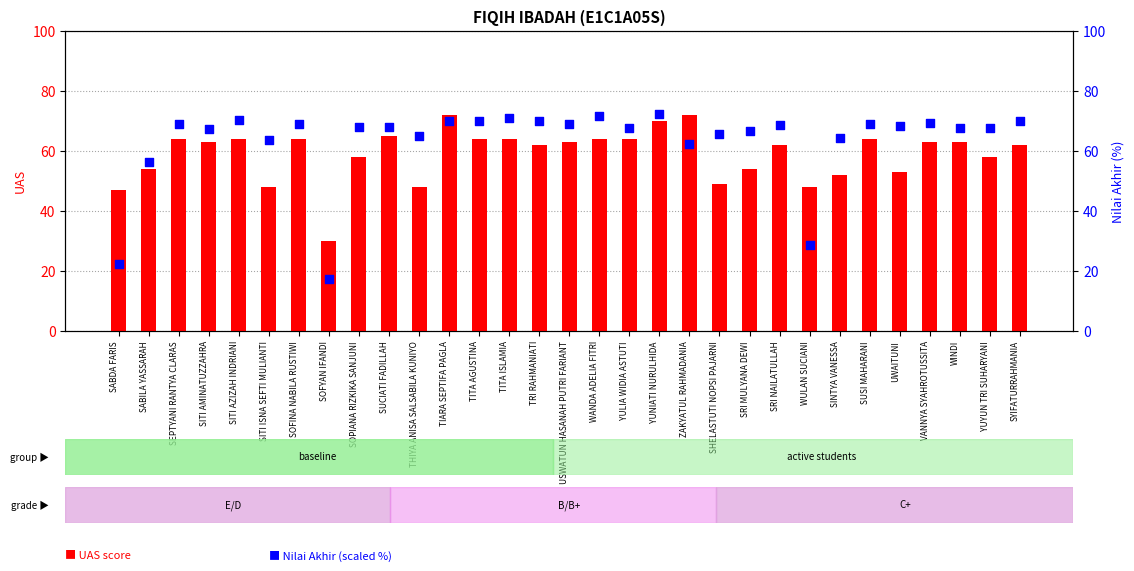

Which series has the widest spread of Y values?

Nilai Akhir (scaled)